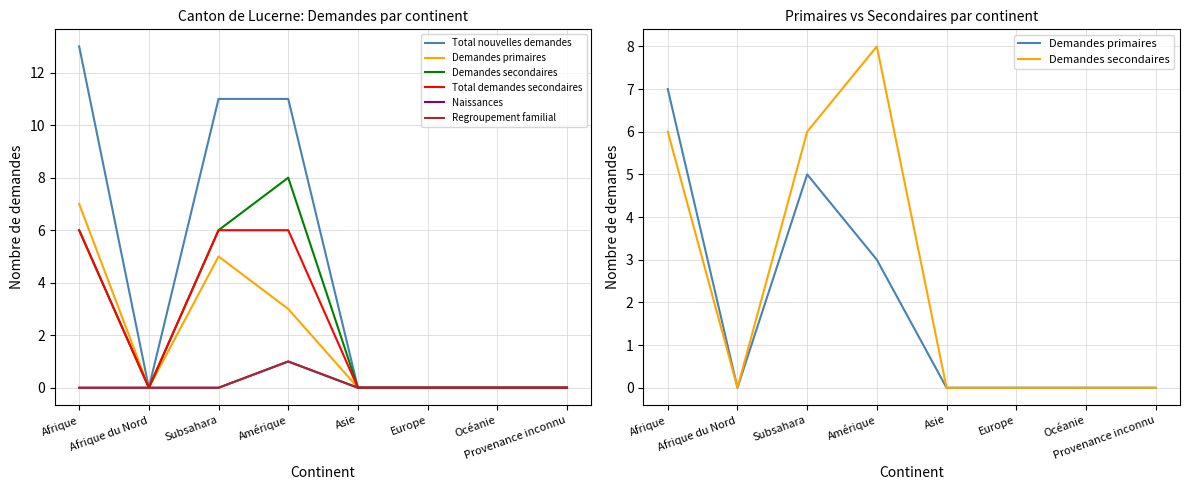

True or false: Demandes secondaires and Total nouvelles demandes intersect in this chart.

False